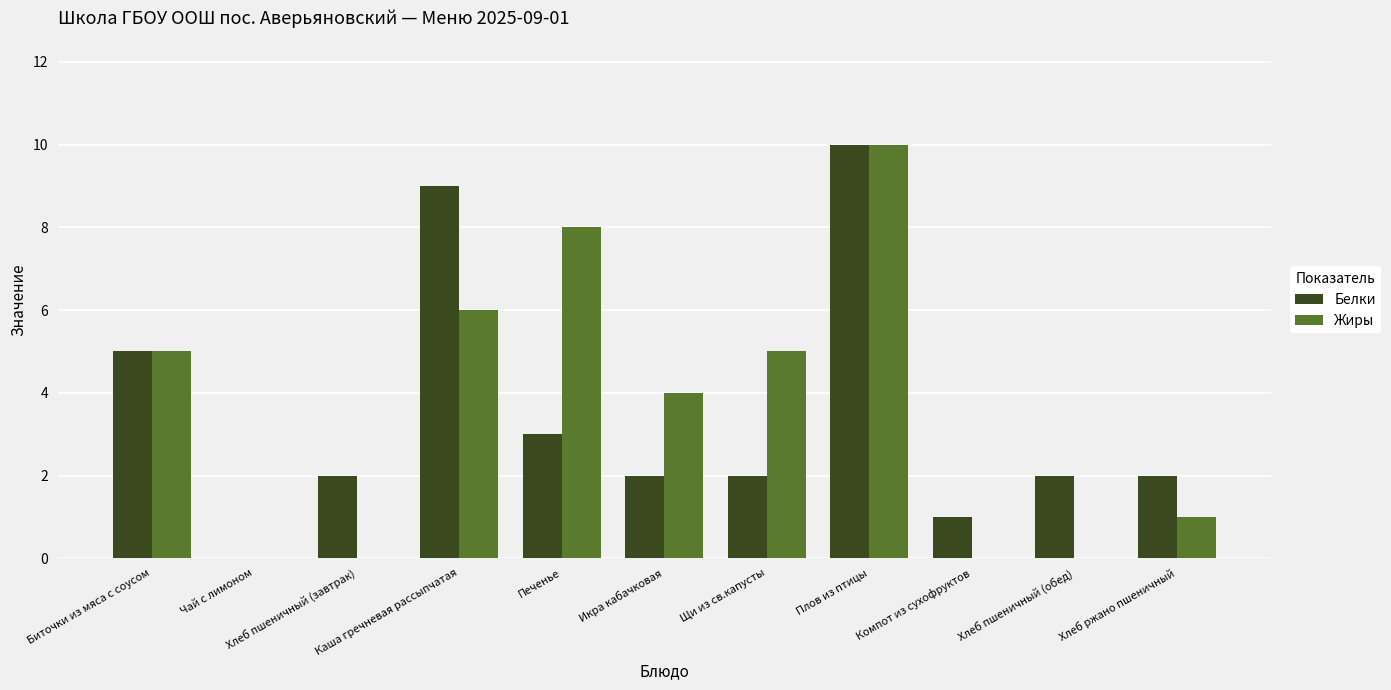

Reading left to right, extract all data points from this chart.

Белки: 5	0	2	9	3	2	2	10	1	2	2
Жиры: 5	0	0	6	8	4	5	10	0	0	1